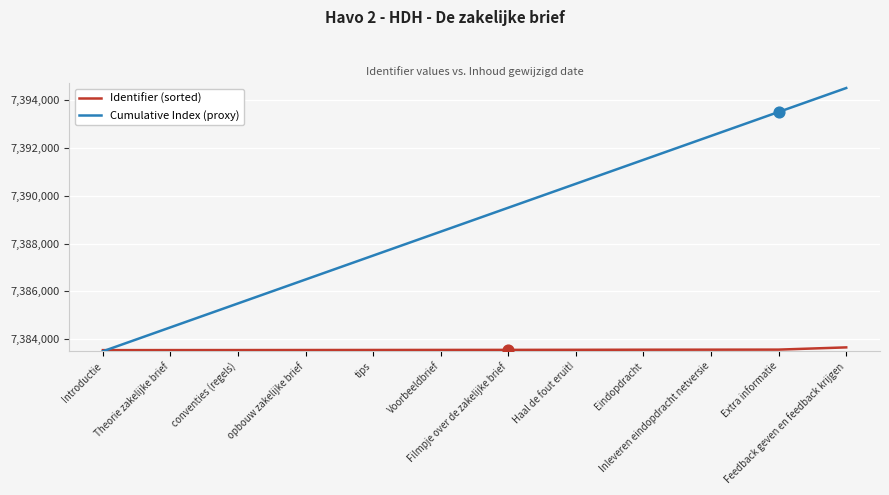

Which series has the largest range (max minus min)?

Cumulative Index (proxy)